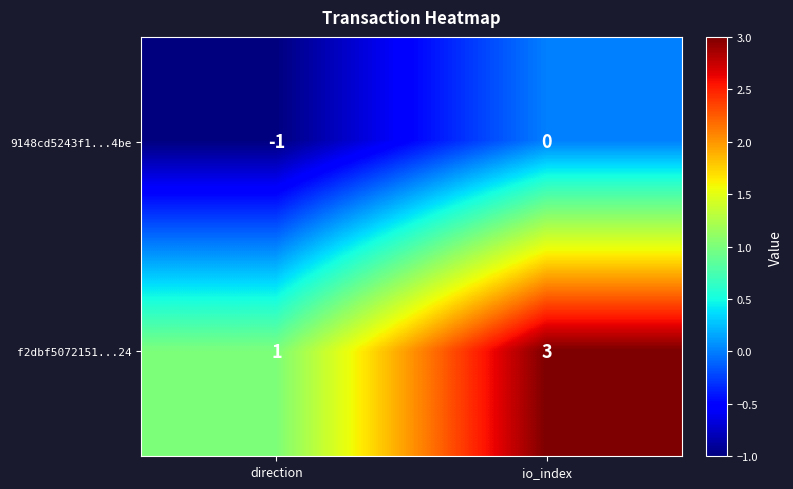

What is the total value across all series at io_index?

3